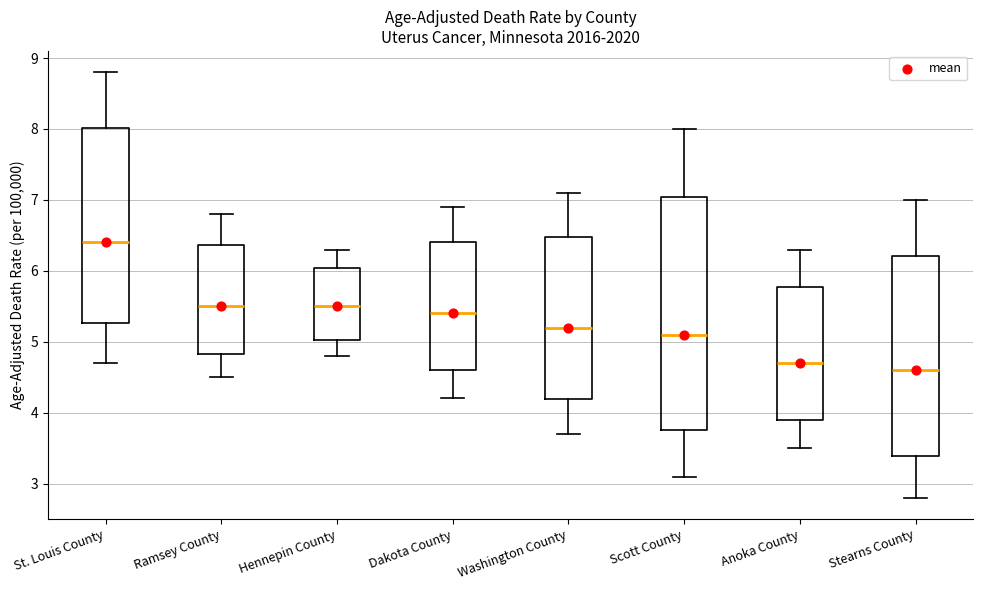

Reading left to right, transcribe this box plot: for each box, give where its median line is, the range the box spans, and where its two whiskers end, as read against the y-axis. The values are not printed on the chart, so give them approximately, as read against the axis.

St. Louis County: median 6.4, box 5.3 to 8.0, whiskers 4.7 to 8.8
Ramsey County: median 5.5, box 4.8 to 6.4, whiskers 4.5 to 6.8
Hennepin County: median 5.5, box 5.0 to 6.0, whiskers 4.8 to 6.3
Dakota County: median 5.4, box 4.6 to 6.4, whiskers 4.2 to 6.9
Washington County: median 5.2, box 4.2 to 6.5, whiskers 3.7 to 7.1
Scott County: median 5.1, box 3.8 to 7.0, whiskers 3.1 to 8.0
Anoka County: median 4.7, box 3.9 to 5.8, whiskers 3.5 to 6.3
Stearns County: median 4.6, box 3.4 to 6.2, whiskers 2.8 to 7.0